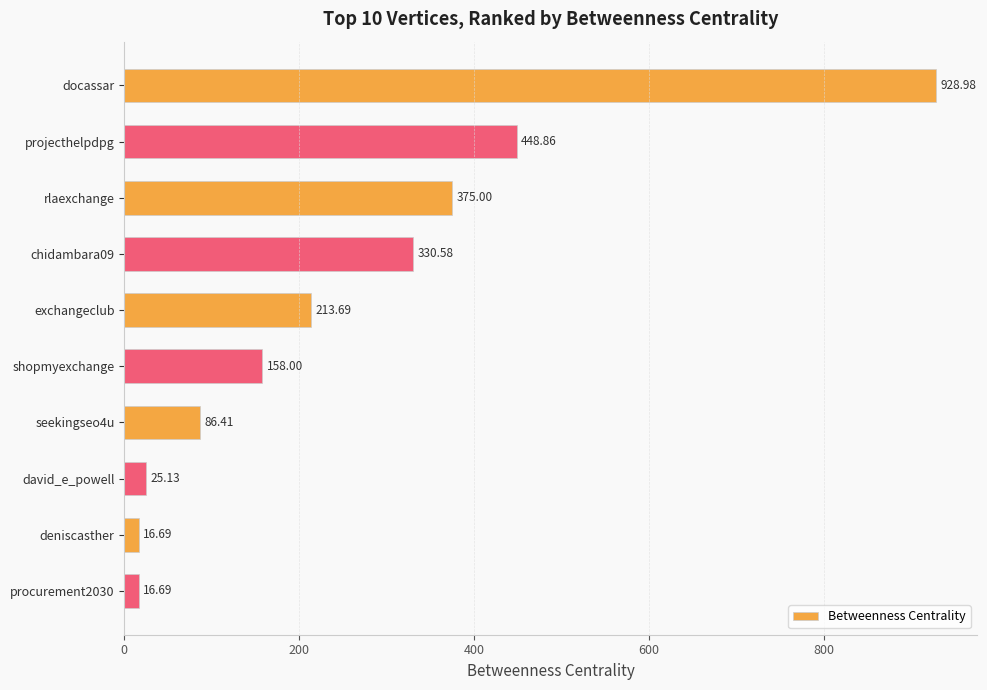

What is the label of the 5th bar from the top?

exchangeclub